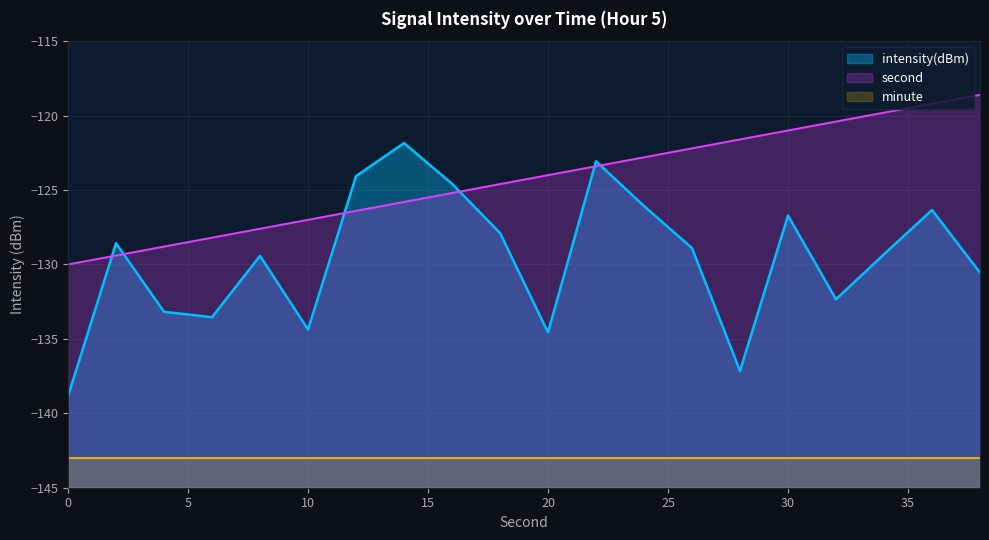

What is the maximum value for second?

-118.6